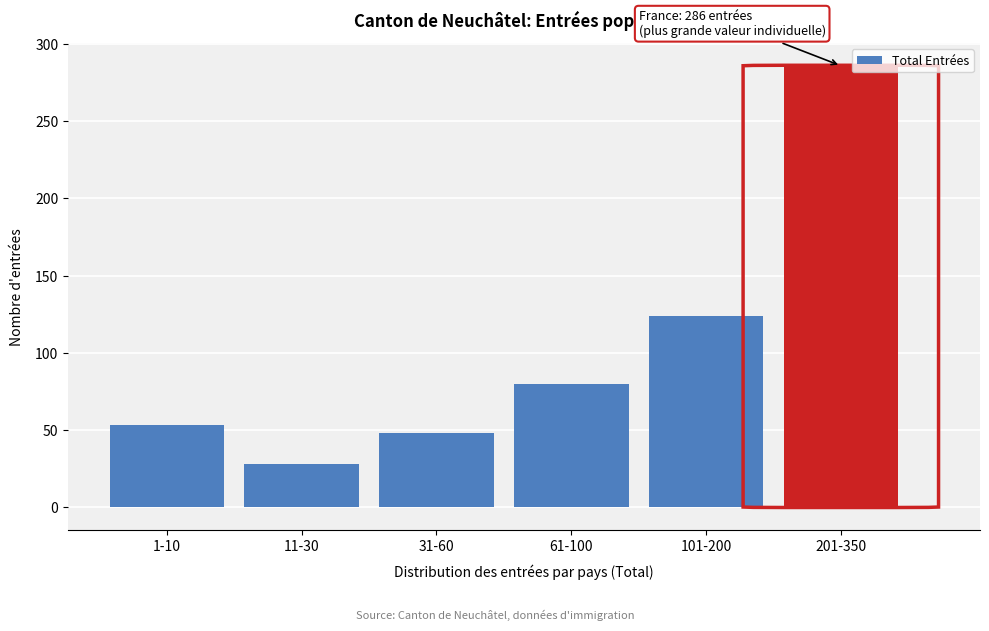

Reading left to right, what are all the values shown in this chart?

1-10=53	11-30=28	31-60=48	61-100=80	101-200=124	201-350=286